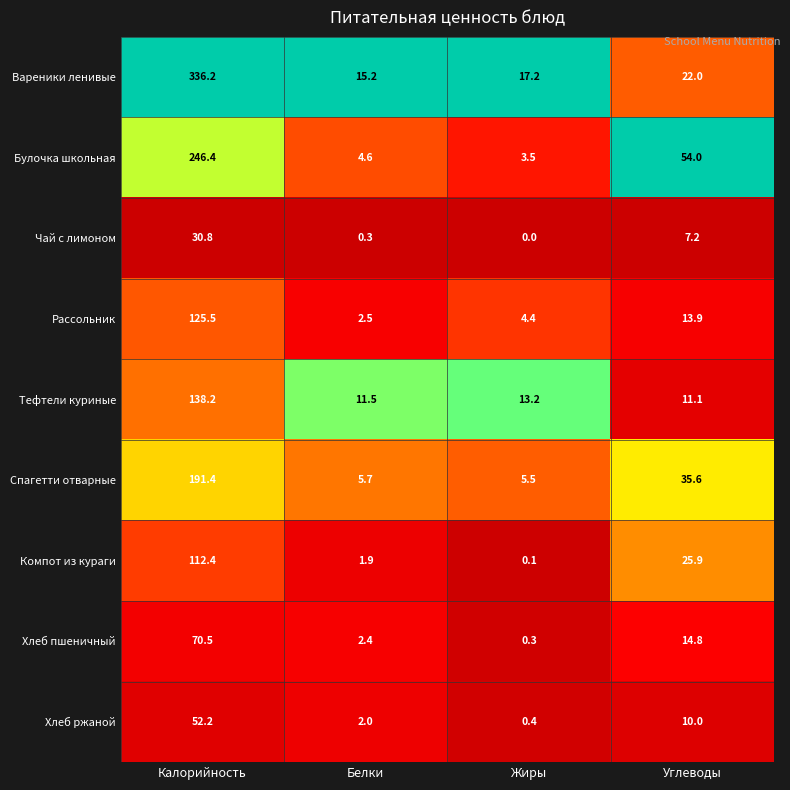

Where does the Вареники ленивые series first go above 22?

Калорийность